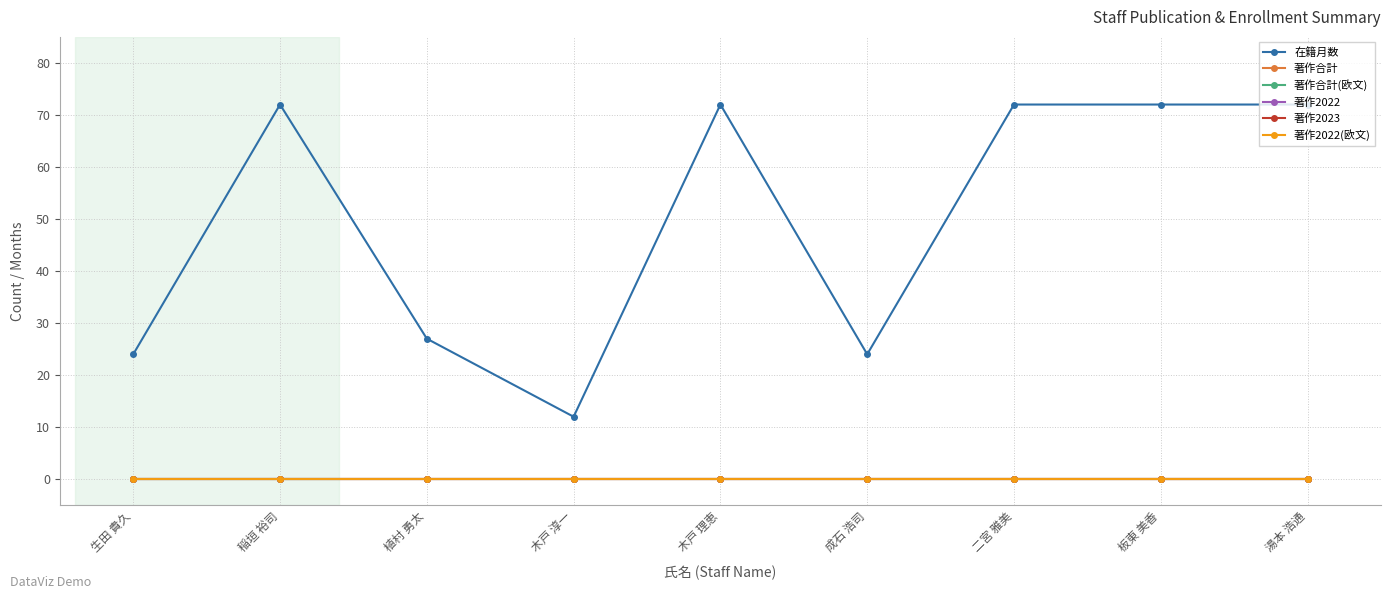

Rank the series at 成石 浩司 from highest to lowest value.

在籍月数, 著作合計, 著作合計(欧文), 著作2022, 著作2023, 著作2022(欧文)